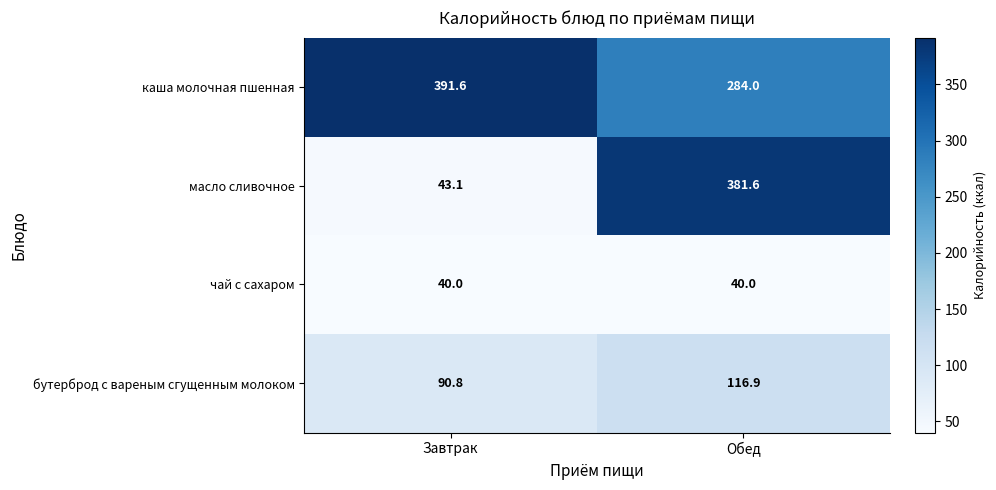

What is the spread (max minus min) of values at Завтрак?

351.6